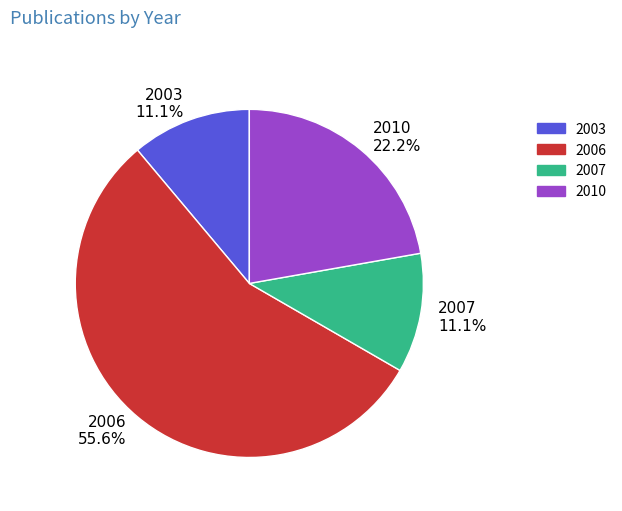

How many slices are in this pie chart?

4